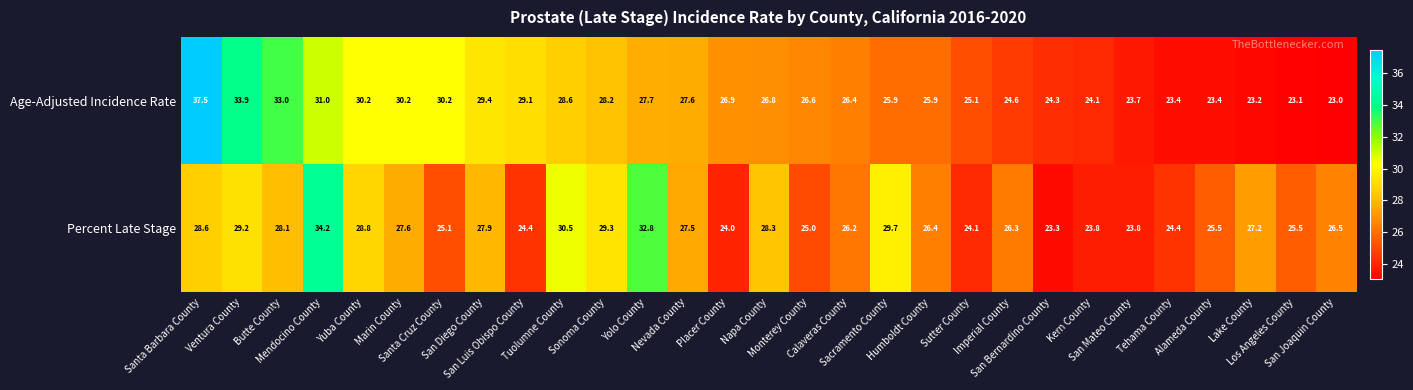

What is the smallest value displayed?

23.0